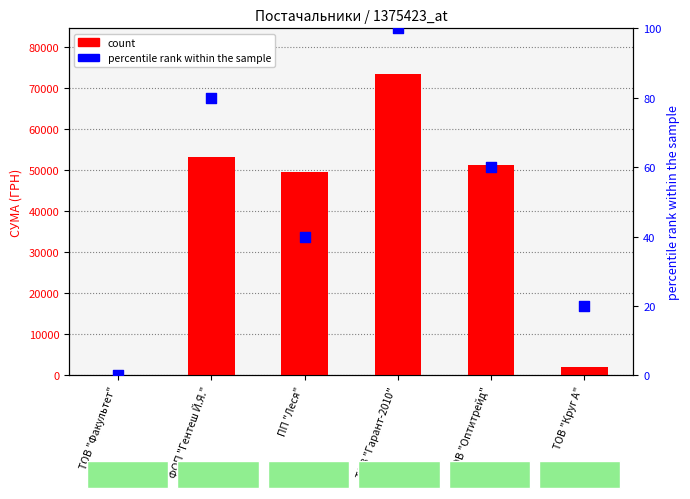

Which series has the widest spread of Y values?

count